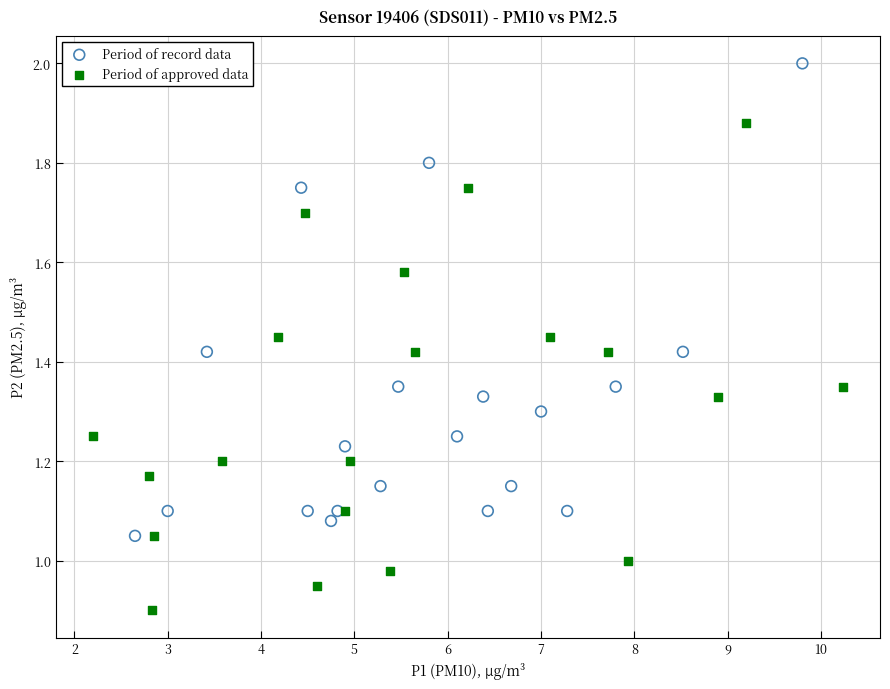

Which series contains the highest Y value?

Period of record data